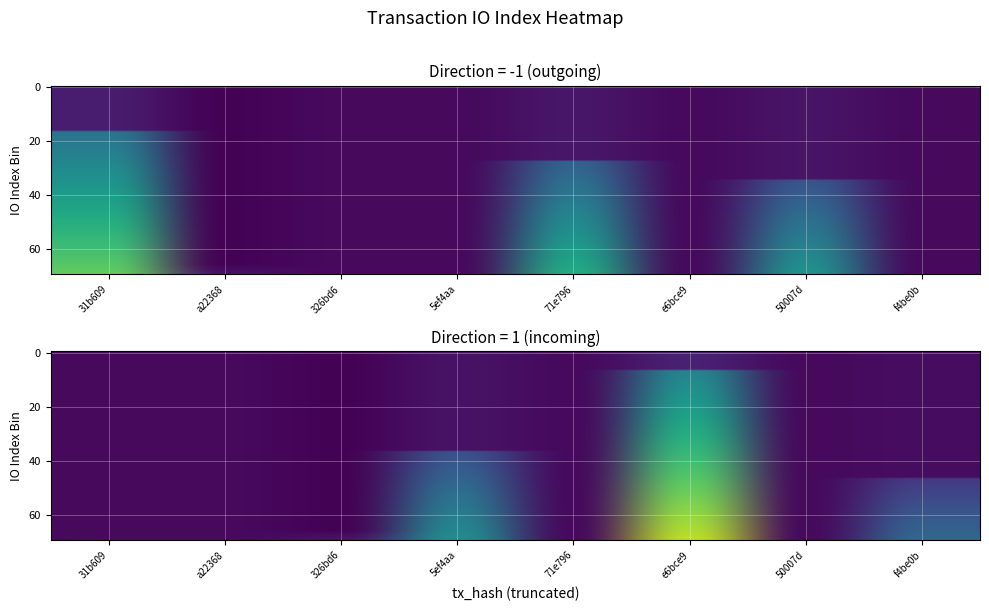

Count the 50007d18 values in the range -1 to 102.

2